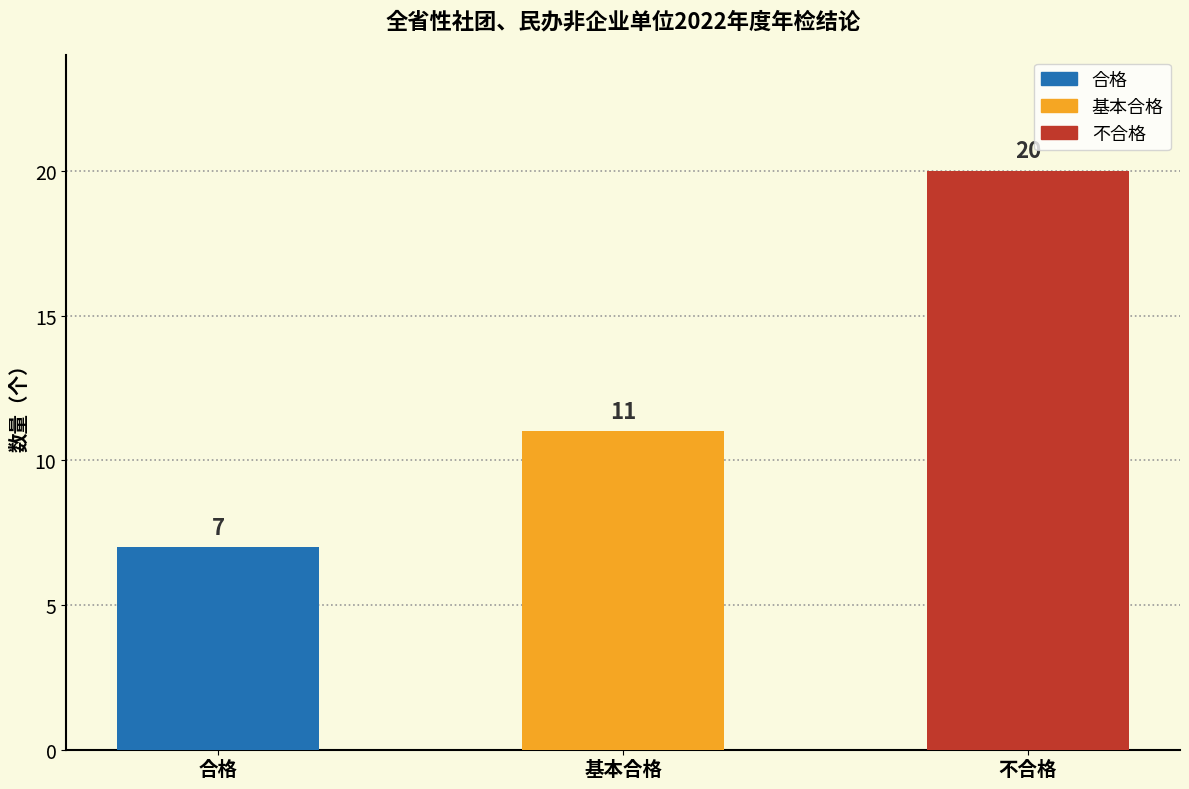

What is the label of the 2nd bar from the right?

基本合格